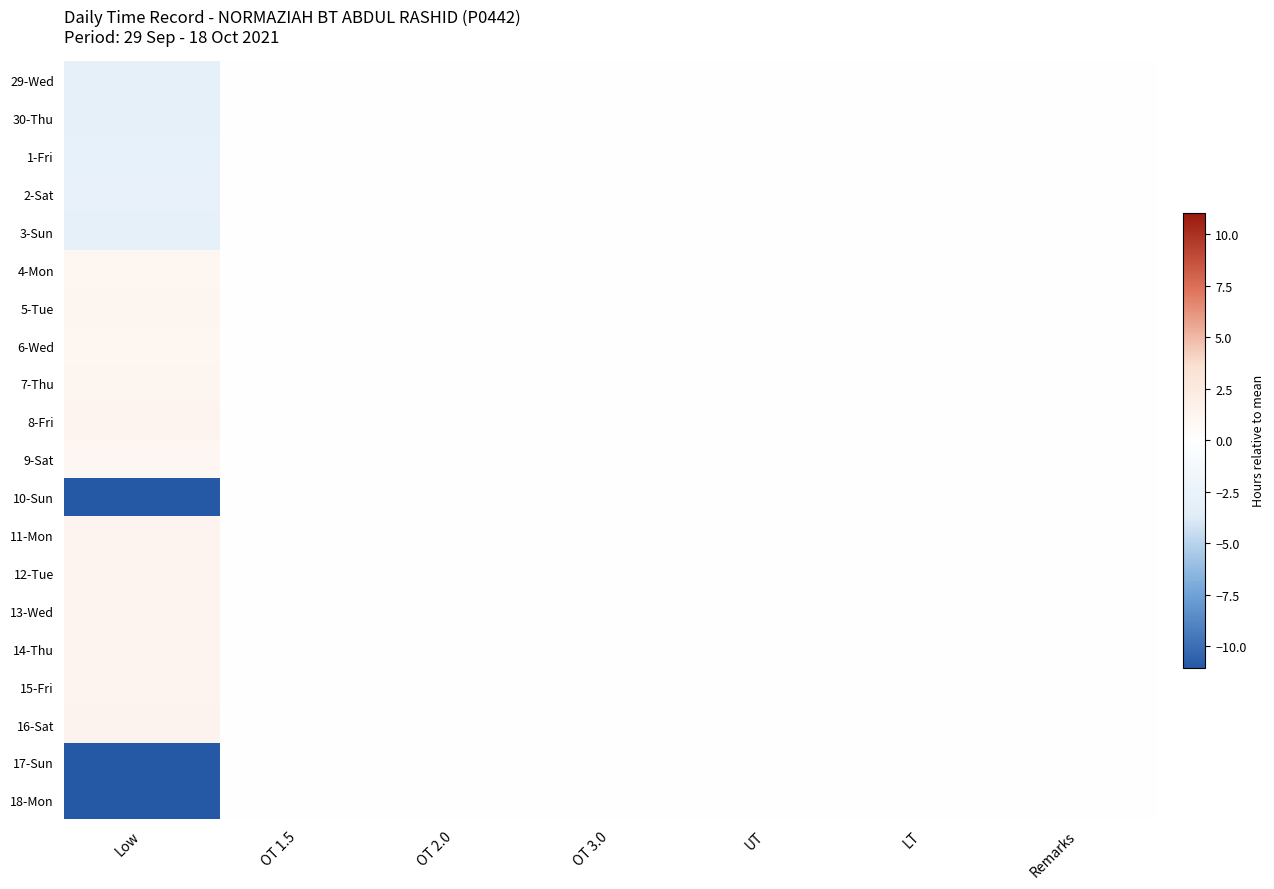

How many categories are shown in the chart?

7